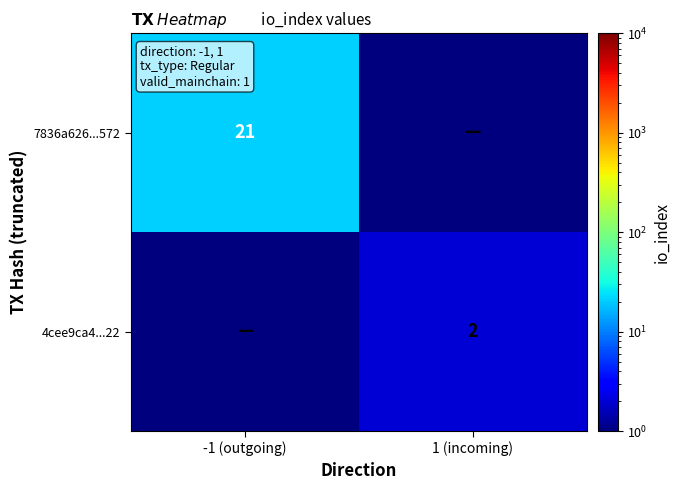

Is the value of 7836a626...572 at -1 (outgoing) greater than the value of 4cee9ca4...22 at 1 (incoming)?

Yes